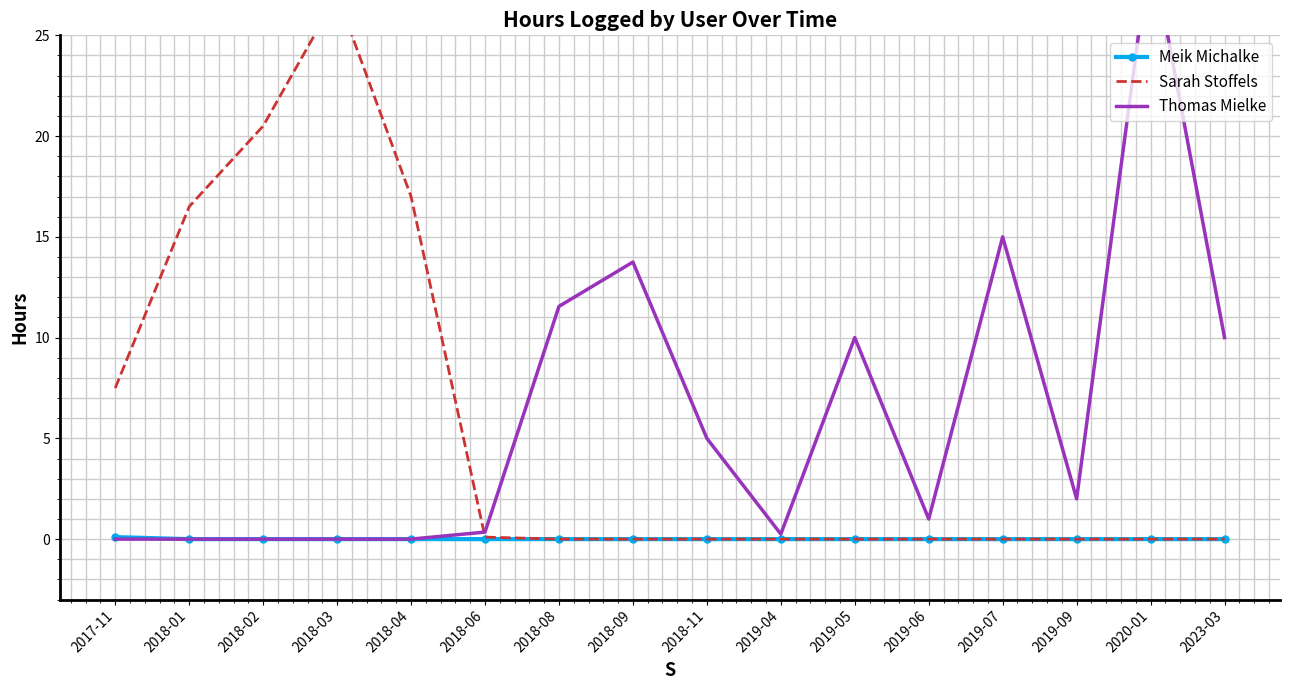

Reading left to right, what are all the values shown in this chart?

Meik Michalke: 0.1	0.0	0.0	0.0	0.0	0.0	0.0	0.0	0.0	0.0	0.0	0.0	0.0	0.0	0.0	0.0
Sarah Stoffels: 7.5	16.5	20.5	27.0	17.0	0.1	0.0	0.0	0.0	0.0	0.0	0.0	0.0	0.0	0.0	0.0
Thomas Mielke: 0.0	0.0	0.0	0.0	0.0	0.3	11.6	13.8	5.0	0.2	10.0	1.0	15.0	2.0	29.5	10.0